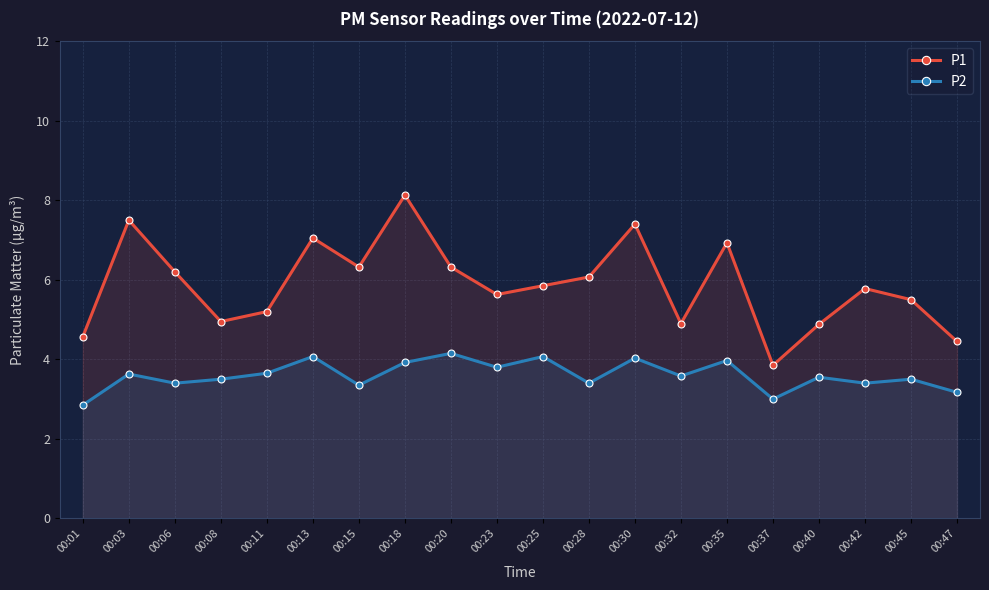

The P1 series shows 4.5 at 00:47. True or false?

True